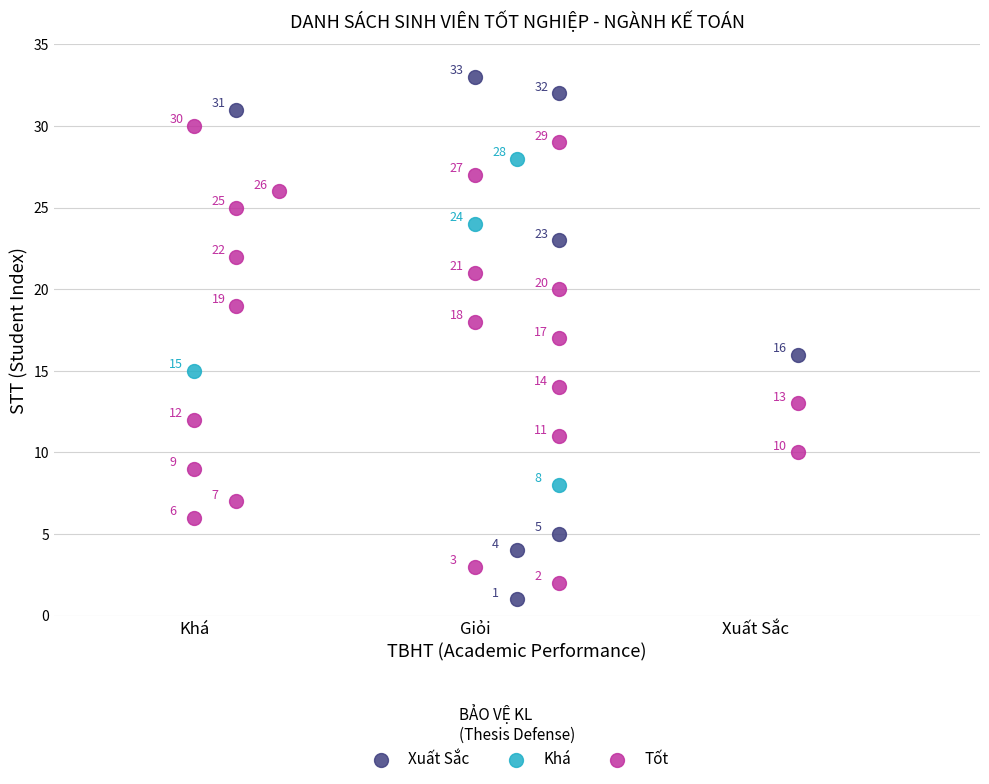

Which series contains the highest Y value?

Xuất Sắc